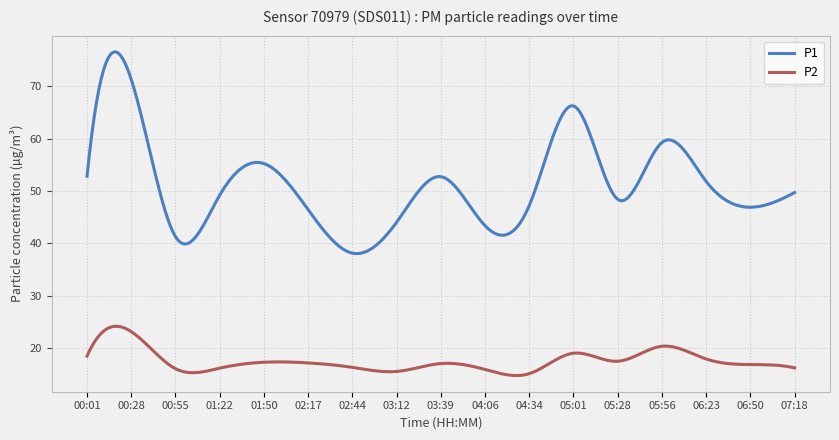

How many lines are shown in the chart?

2